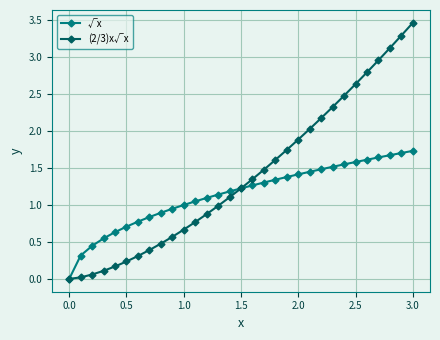

What is the greatest value displayed?

3.5